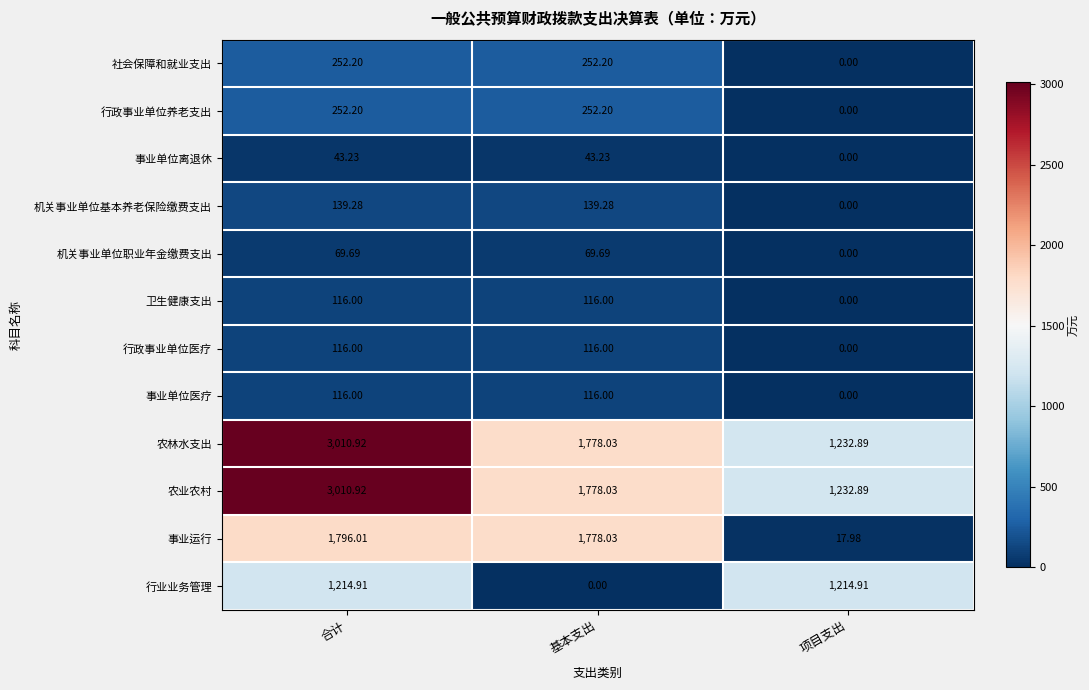

Which label corresponds to the largest value in the chart?

合计